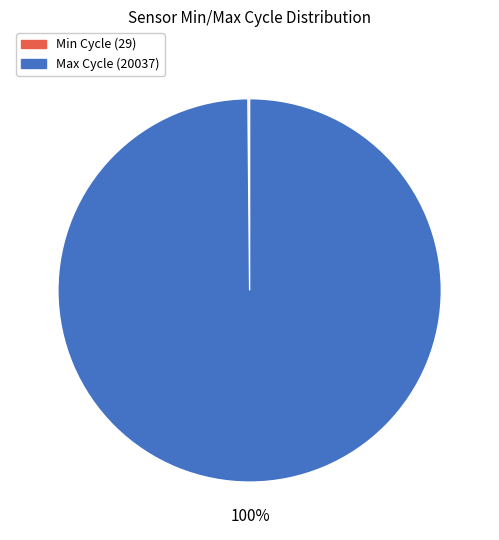

To the nearest percent, what is the difference between the largest and smallest slice percentages?

100%